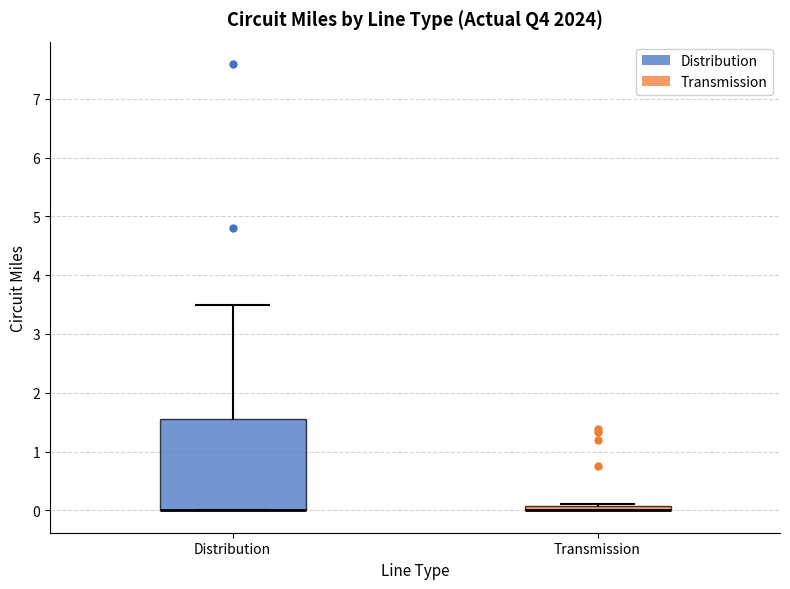

Where is the lower edge of the box for Distribution on the y-axis? The values are not printed on the chart, so give them approximately, as read against the axis.

0.0